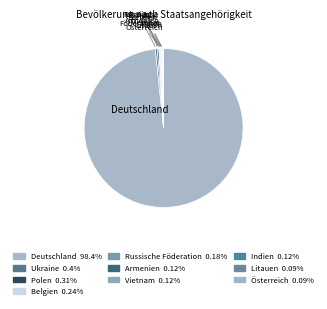

How many segments does this pie chart have?

10